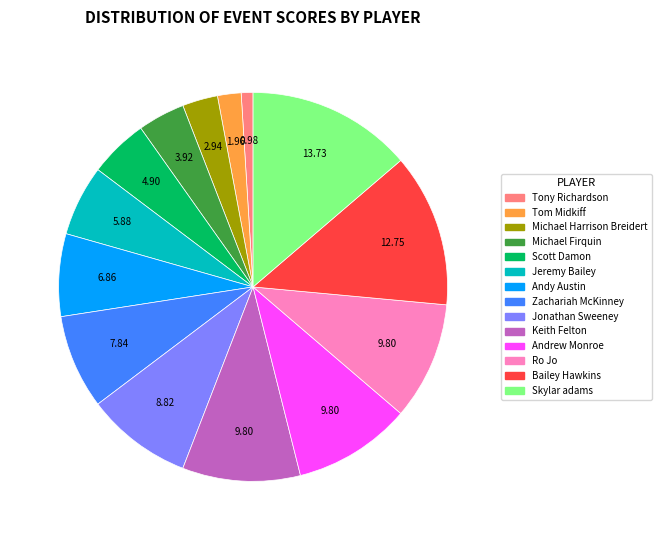

How many segments does this pie chart have?

14